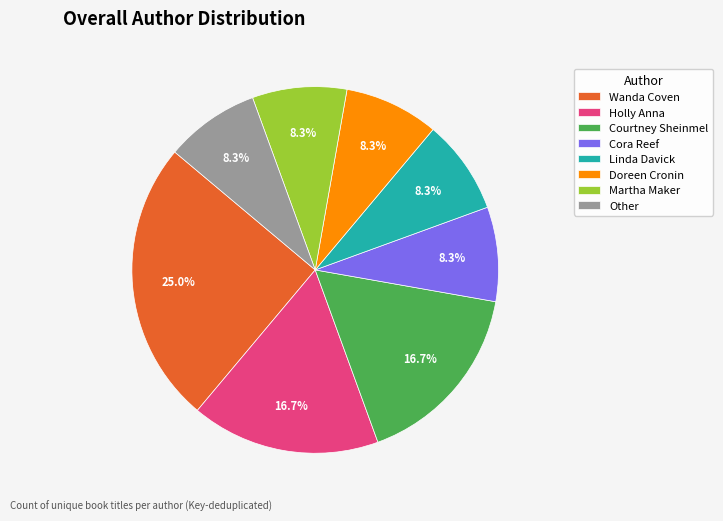

Is there any slice that represents more than half of the pie?

No